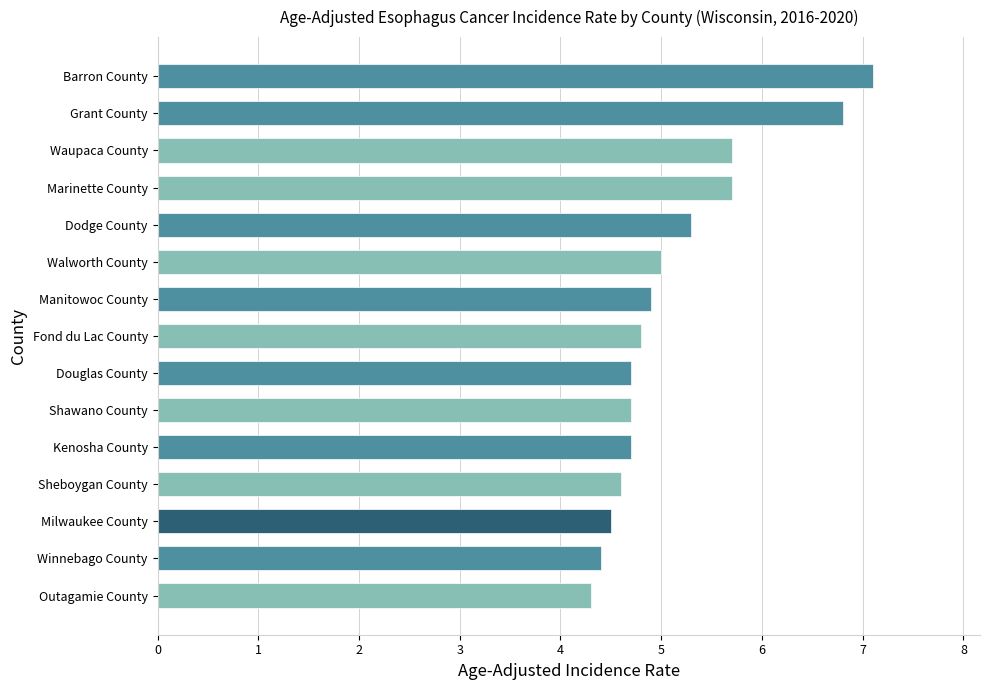

Is it true that the value at Winnebago County is 4.4?

True